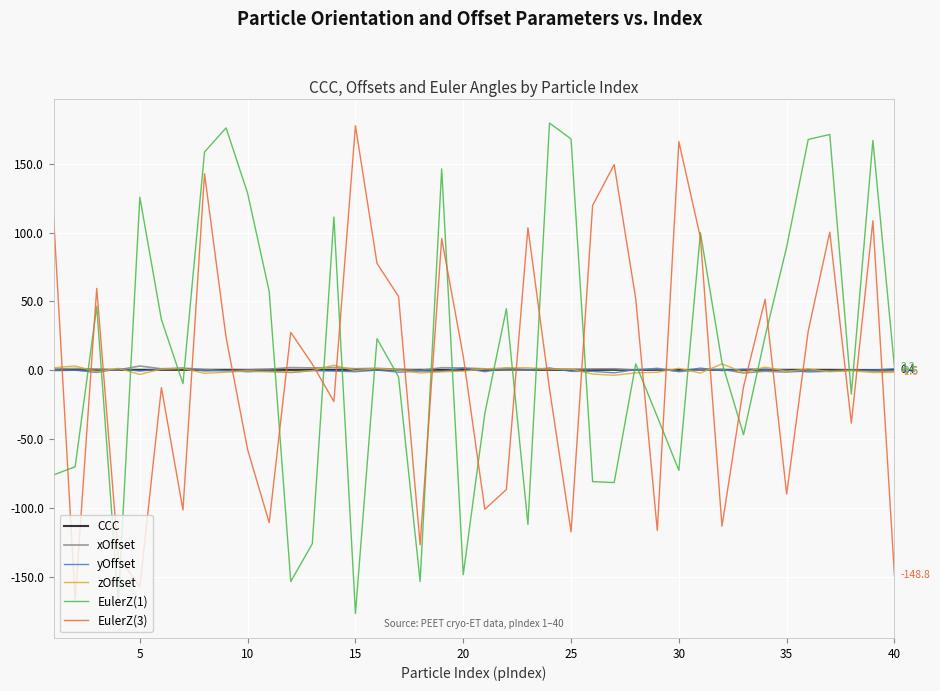

What is the highest value of the yOffset series?

1.7